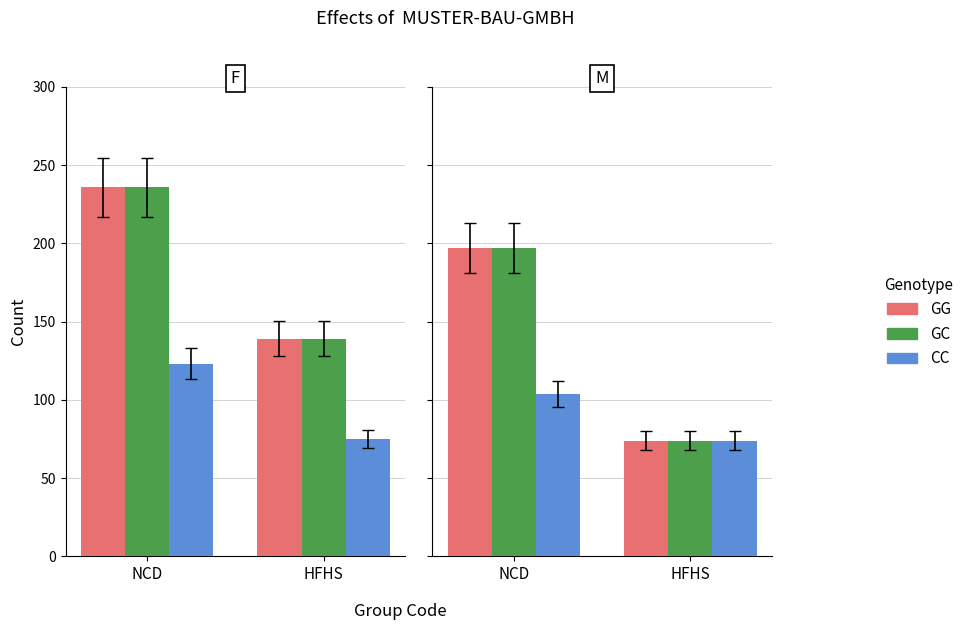

Is it true that GC equals 84 at NCD?

False